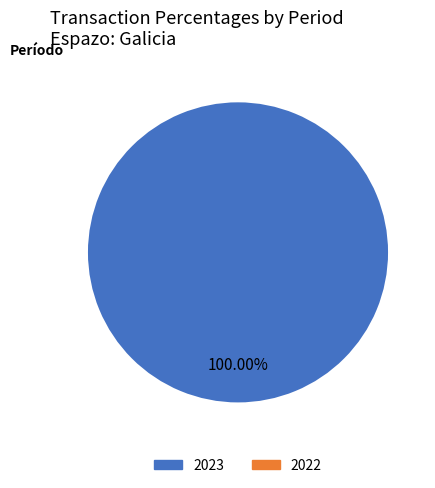

How many segments does this pie chart have?

1